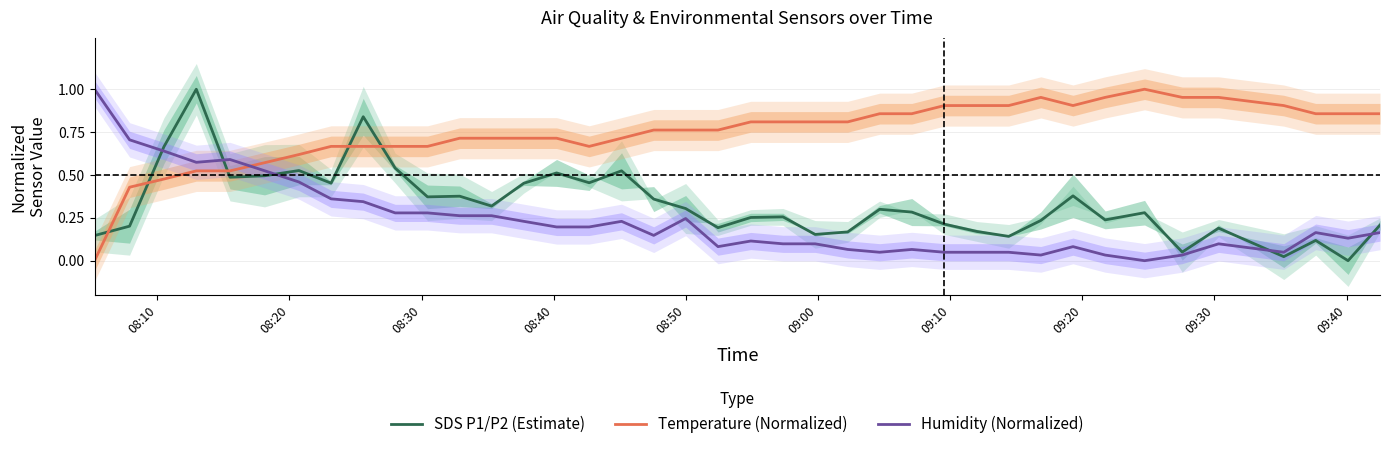

Which series has the widest spread of values?

SDS P1/P2 (Estimate)